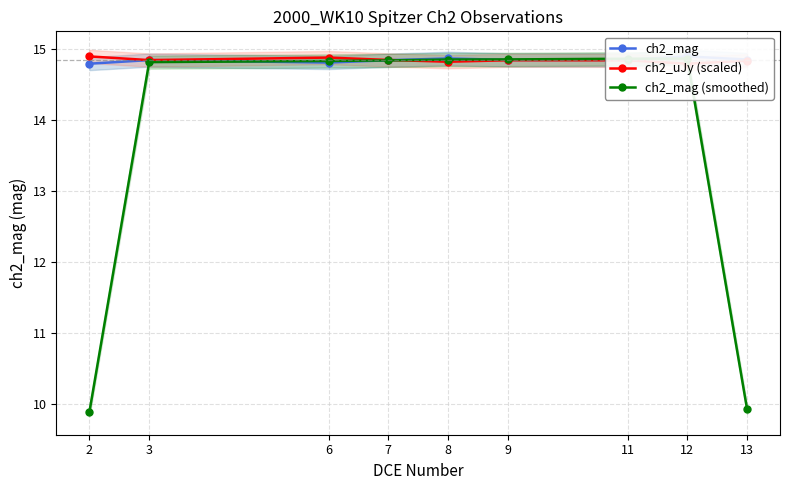

Between 8 and 13, which series saw the biggest shift?

ch2_mag (smoothed)